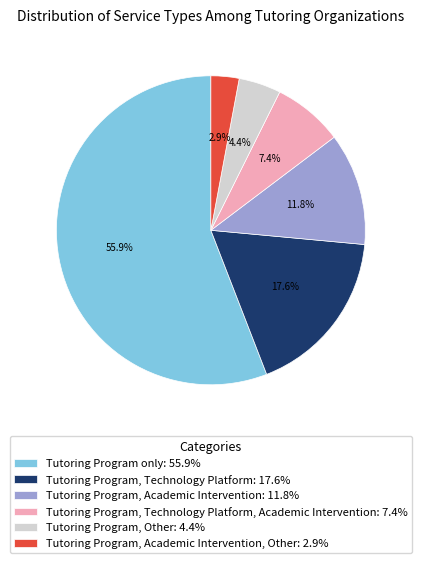

How many segments does this pie chart have?

6